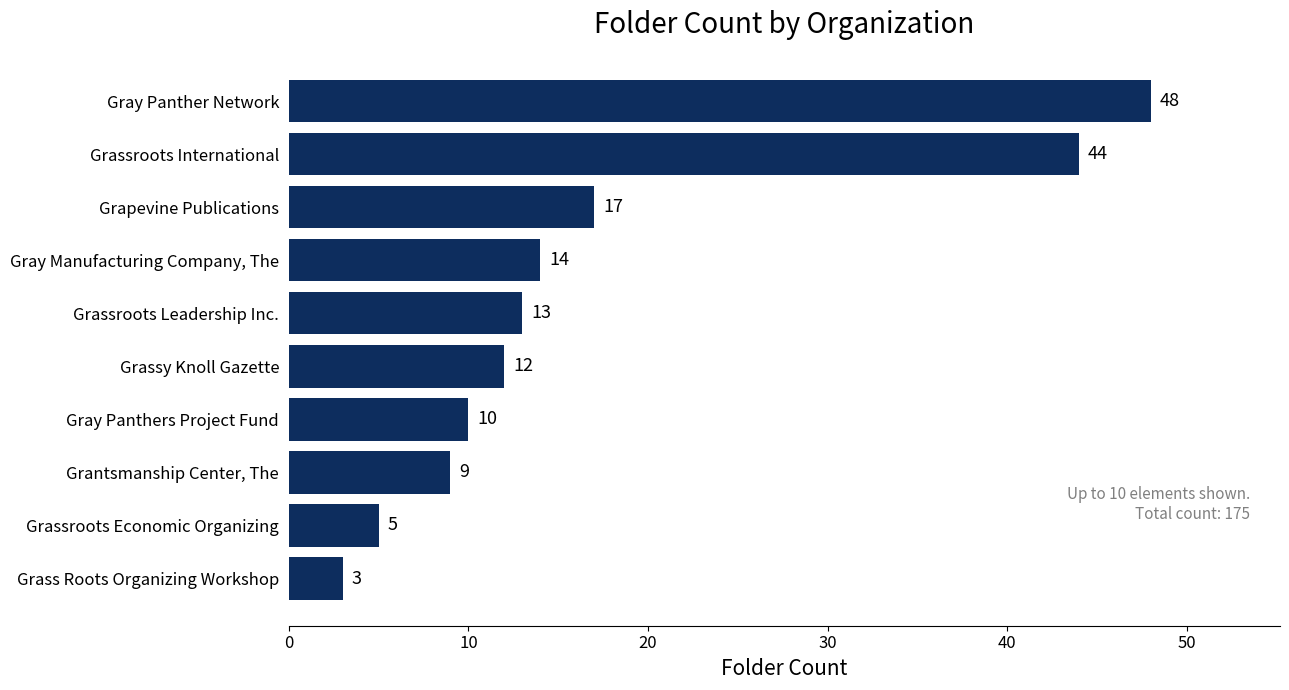

What is the approximate value at Grassroots Leadership Inc., to the nearest 5?

15